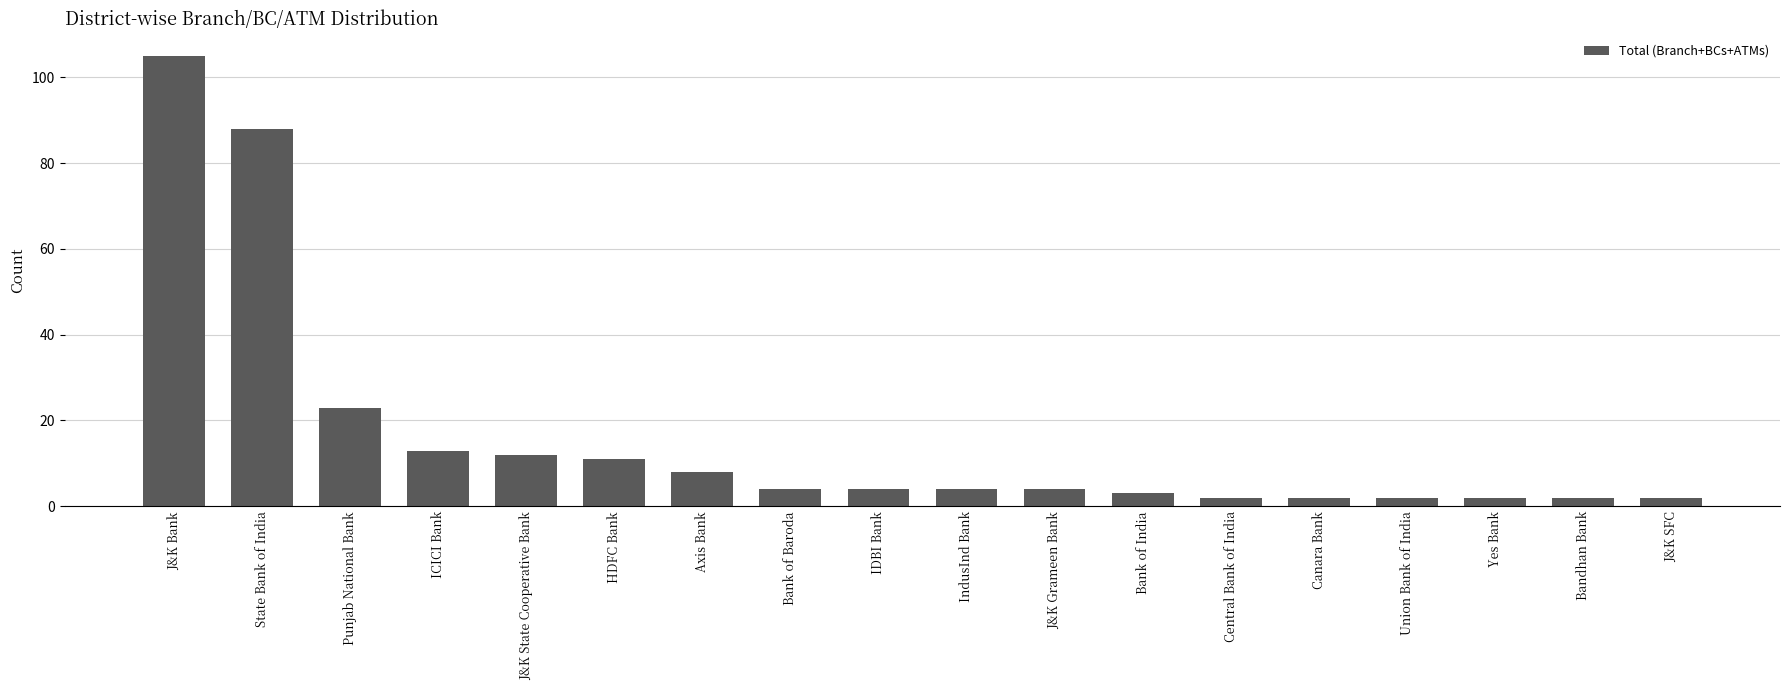

Where is the data nearest to the value 53?

Punjab National Bank